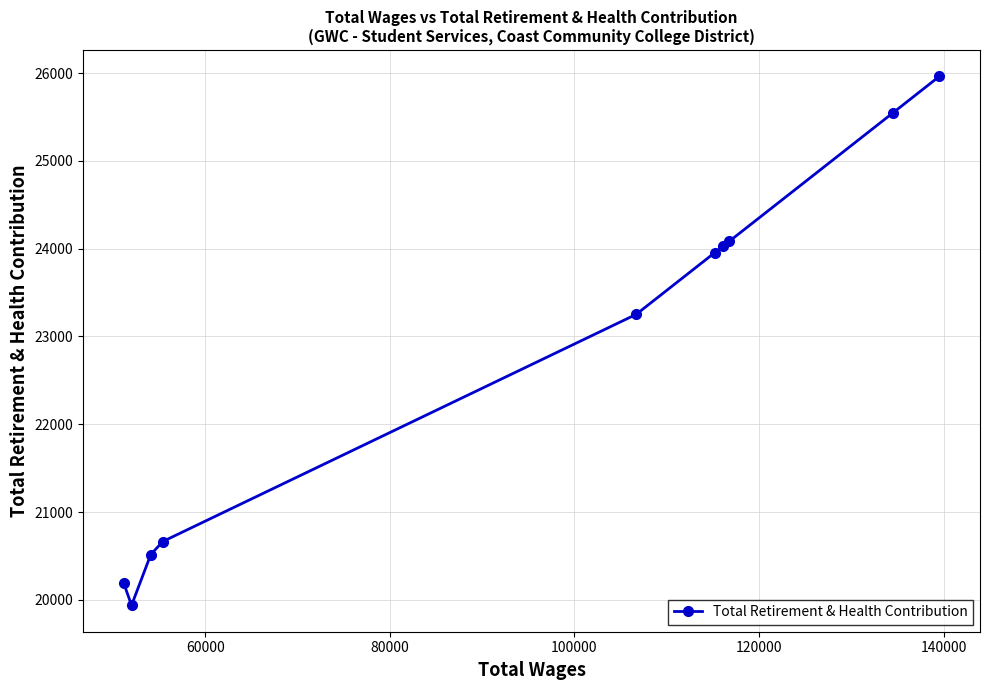

What is the value of the 4th point from the left?

20665